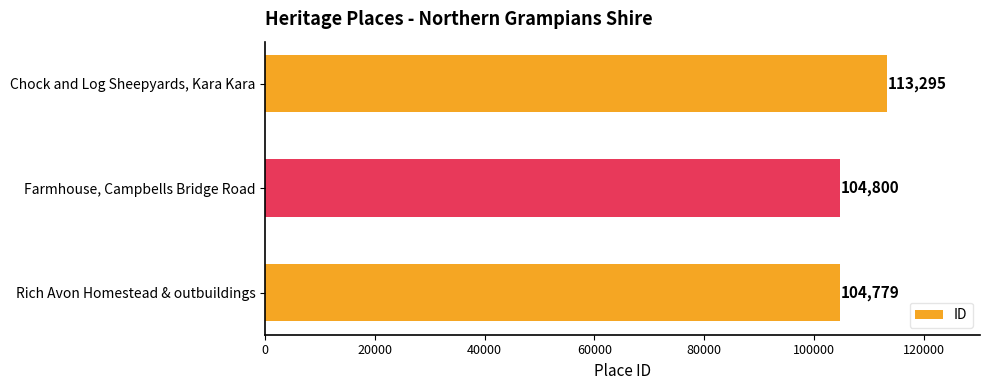

What is the average value?

107625